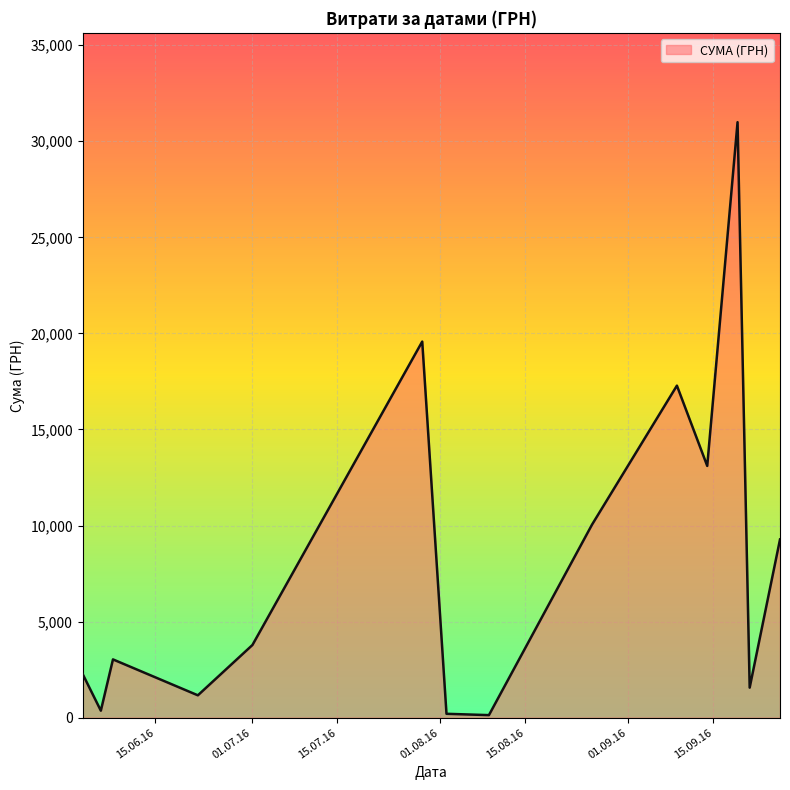

What is the difference between the maximum and minimum values?

30858.8